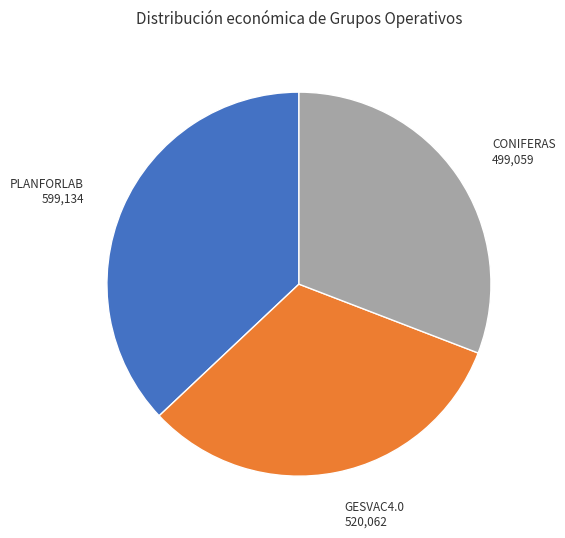

Is there any slice that represents more than half of the pie?

No